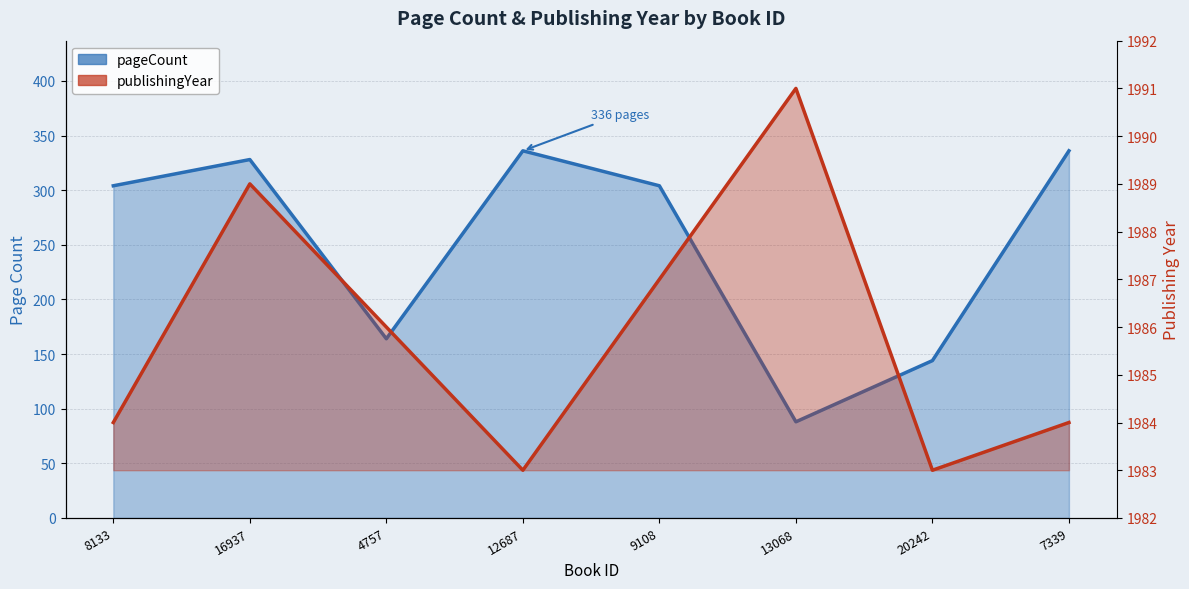

Which has a higher value, 7339 or 9108?

7339